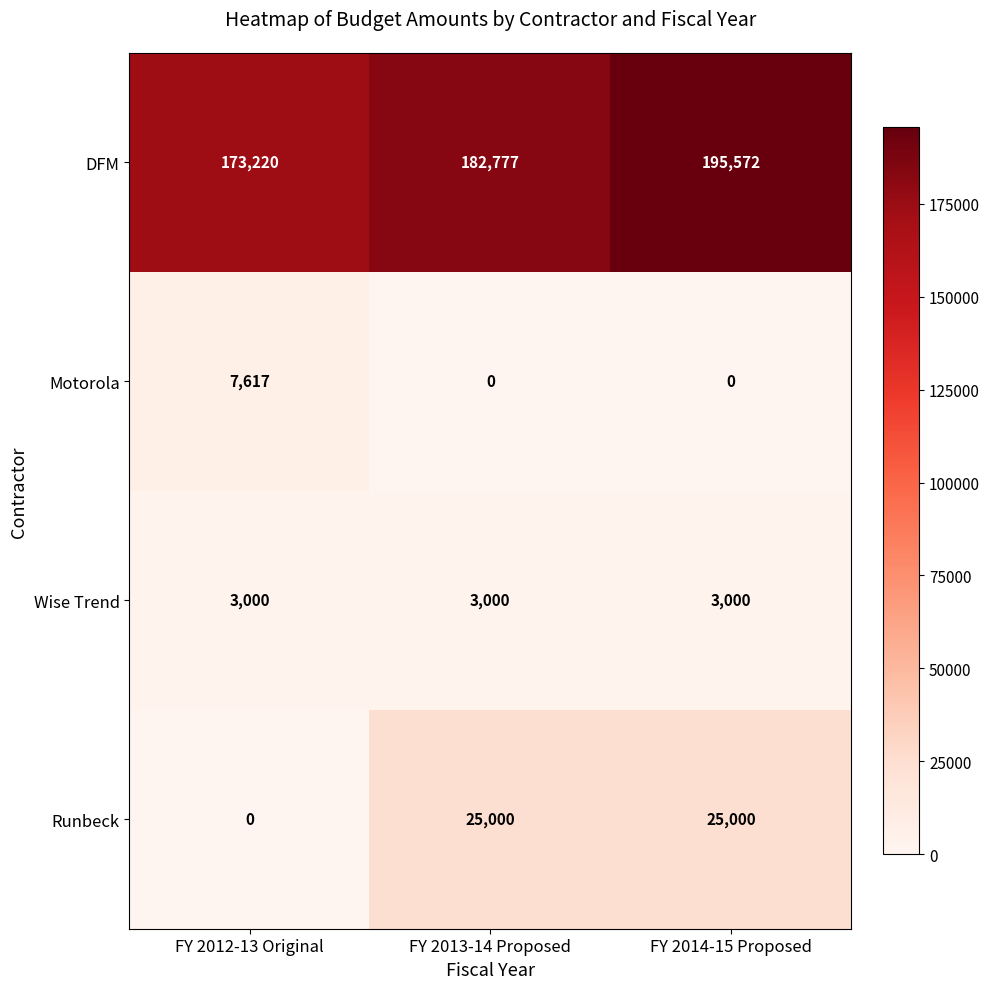

Rank the series by their maximum value, from lowest to highest.

Wise Trend, Motorola, Runbeck, DFM